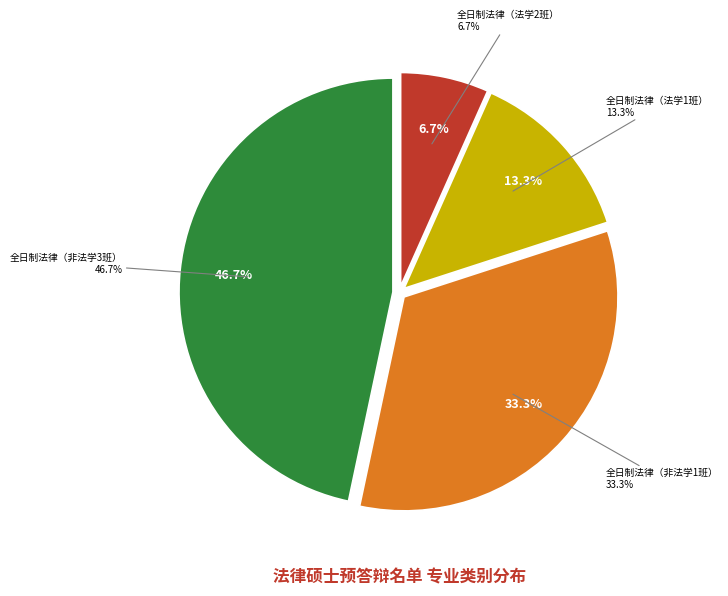

The 全日制法律（非法学3班） slice represents 47% of the pie. True or false?

True